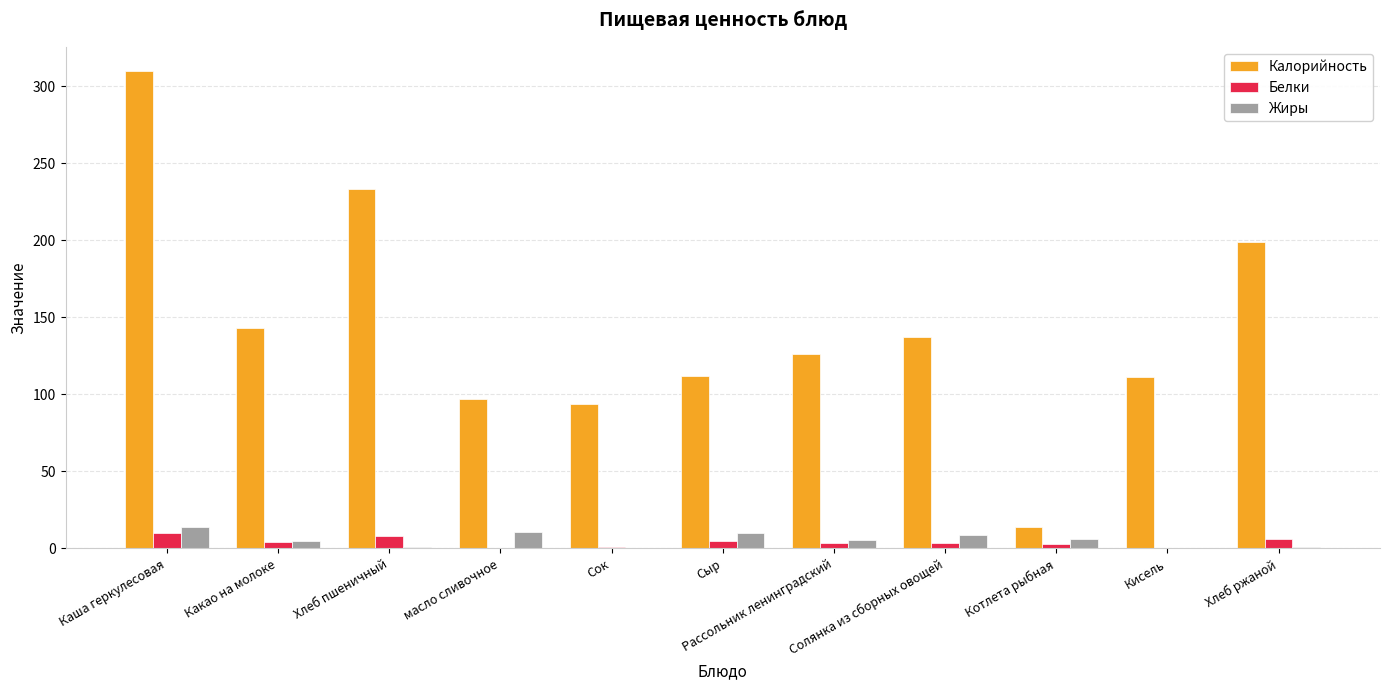

At which label does Калорийность reach its peak?

Каша геркулесовая